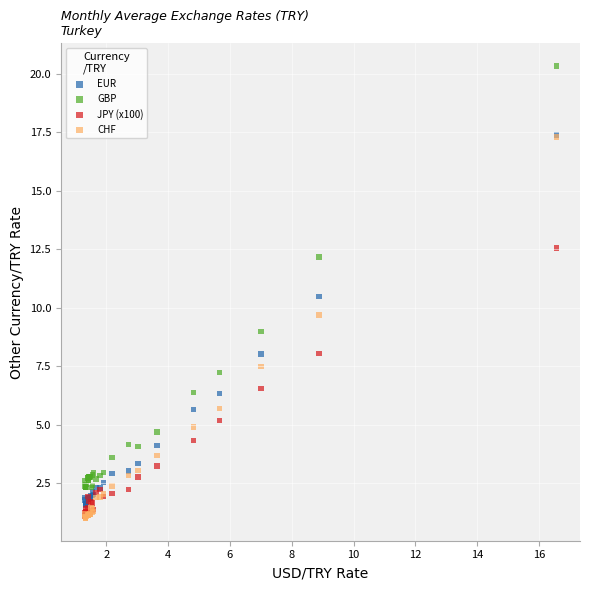

In the GBP series, what Y value is closest to 11?

12.2